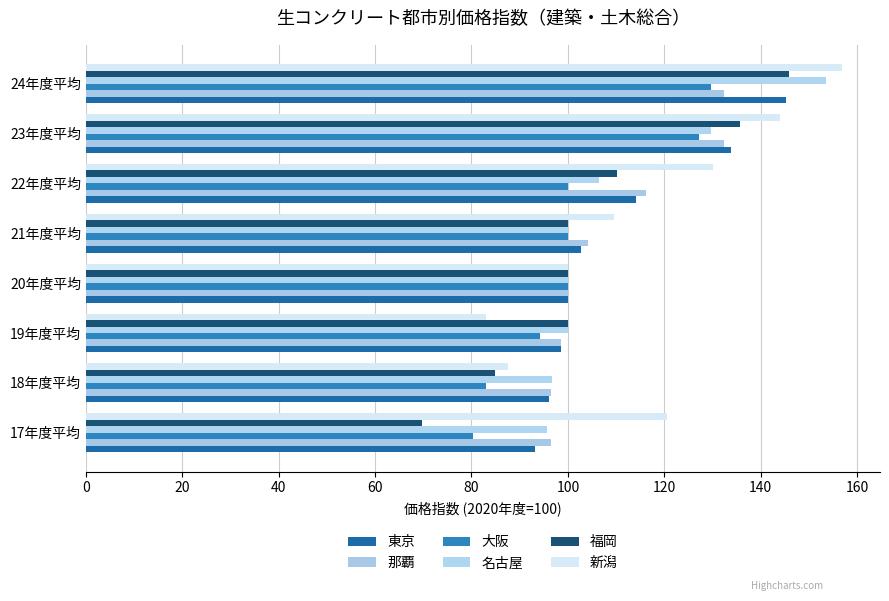

What is the difference between the maximum and minimum values in the 那覇 series?

36.0